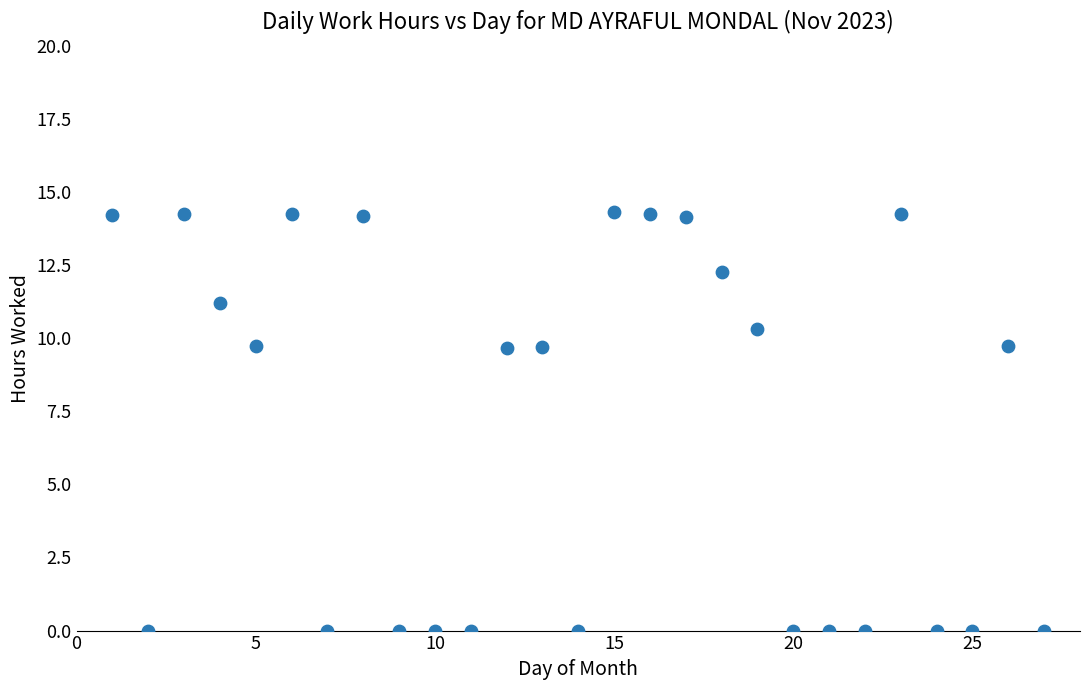

What is the range of Y values (max minus min)?

14.3